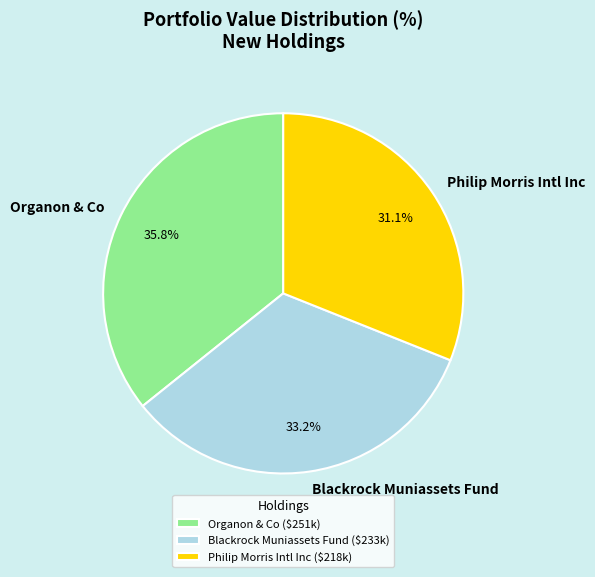

Approximately how many times larger is the value at Philip Morris Intl Inc compared to Organon & Co?

0.9